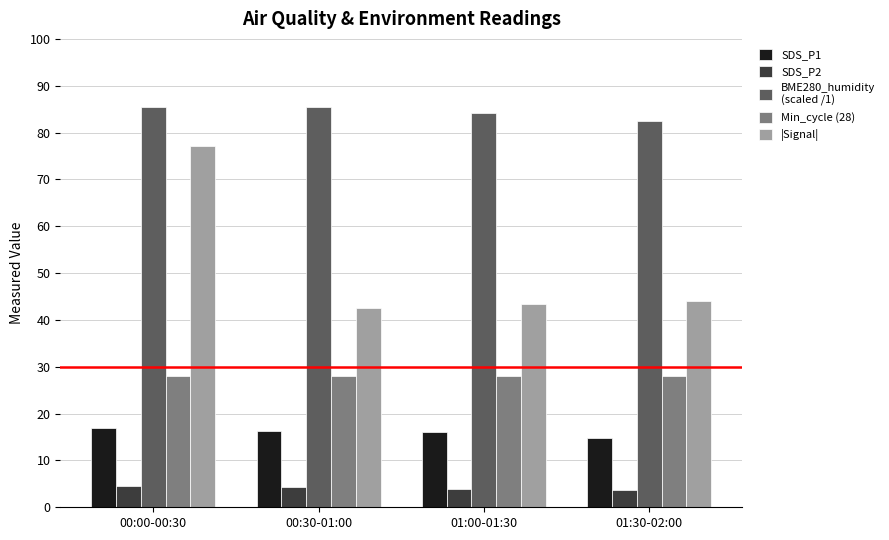

At which category is the sum across all series the highest?

00:00-00:30